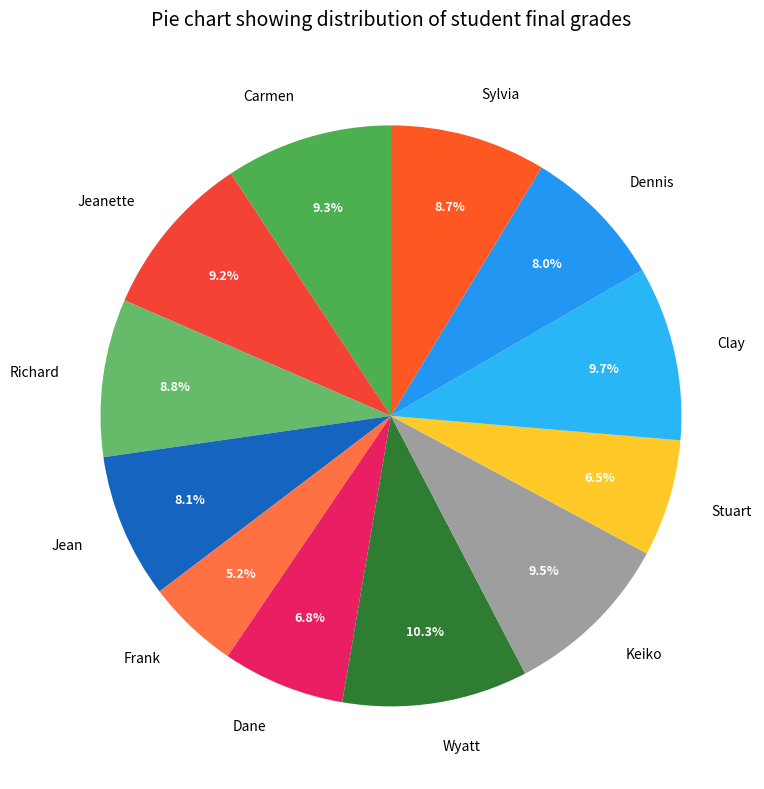

What is the largest slice in the pie chart?

Wyatt